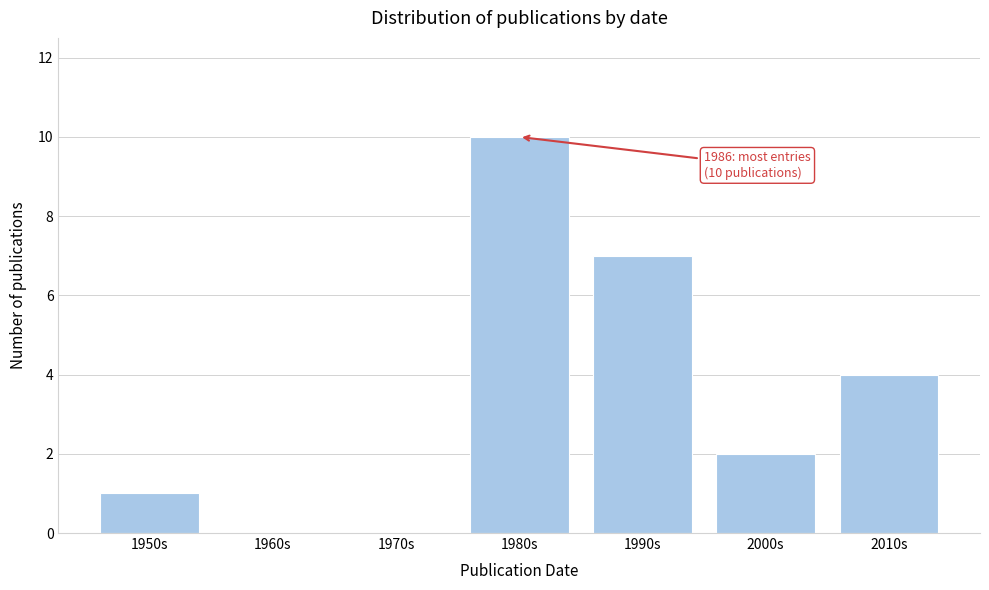

Reading left to right, extract all data points from this chart.

1950s=1	1960s=0	1970s=0	1980s=10	1990s=7	2000s=2	2010s=4